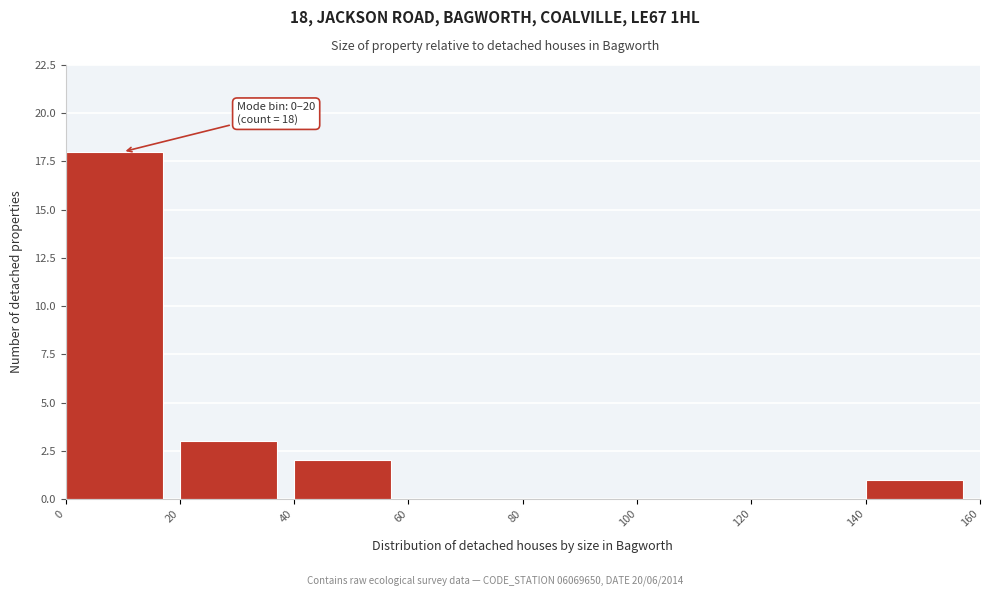

Which range on the x-axis has the tallest bar?

0 to 20